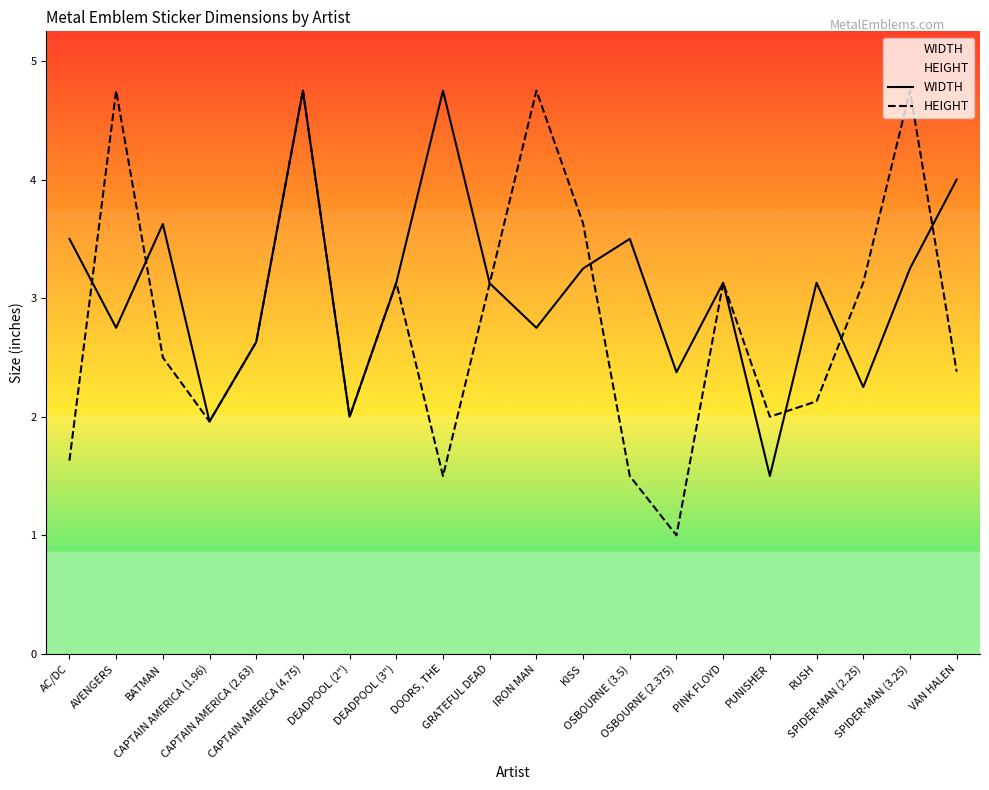

How many times do HEIGHT and WIDTH cross each other?

6